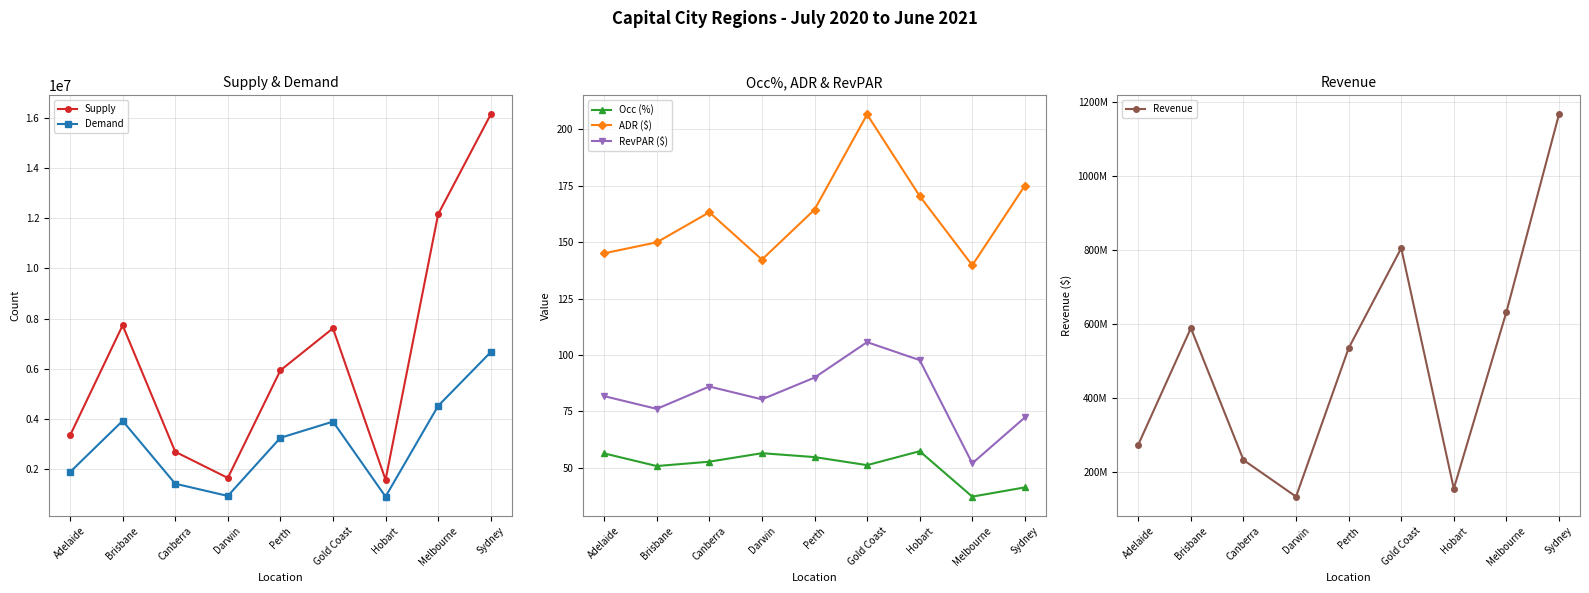

At which label does ADR ($) first exceed 163?

Canberra